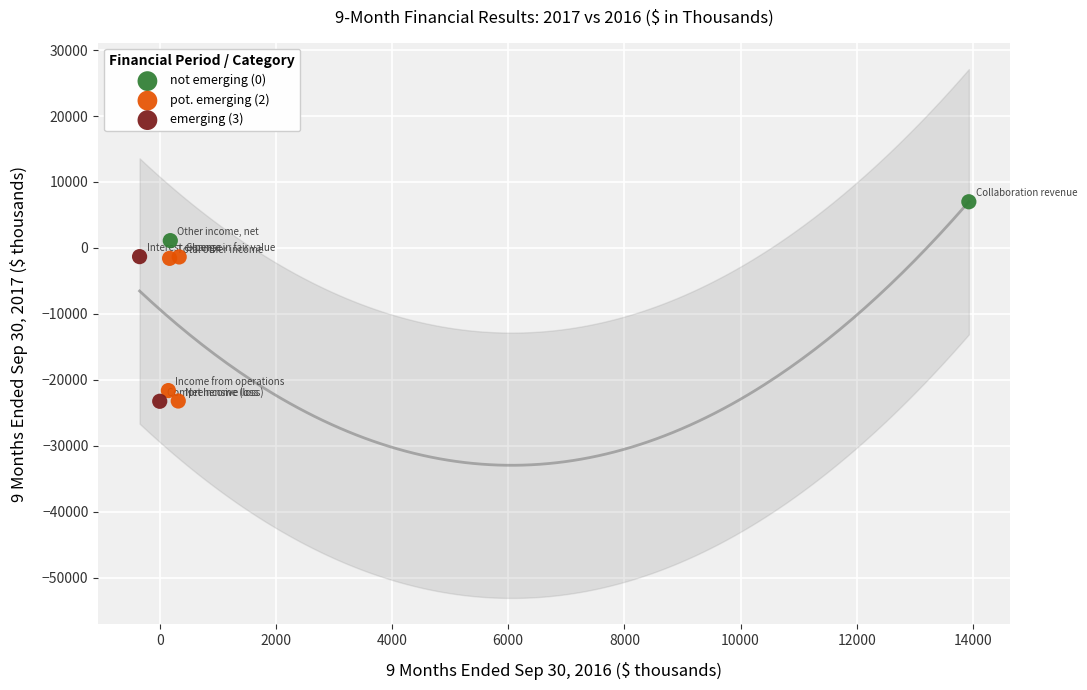

What are all the series names shown in the legend?

not emerging (0), pot. emerging (2), emerging (3)